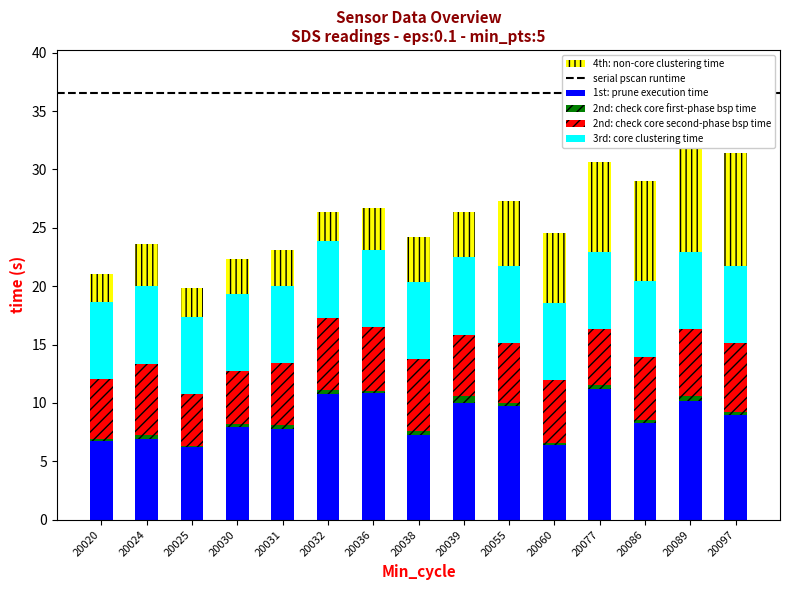

What is the highest value of the 1st: prune execution time series?

11.2